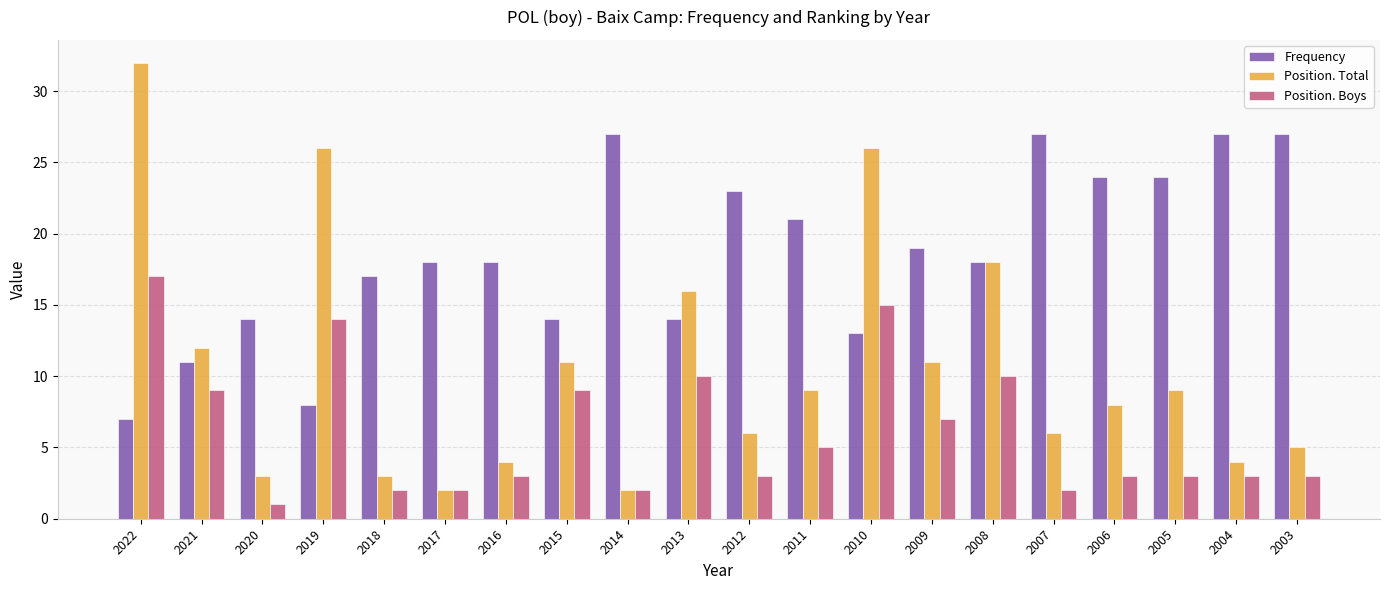

Which category has the lowest value across all series?

2020